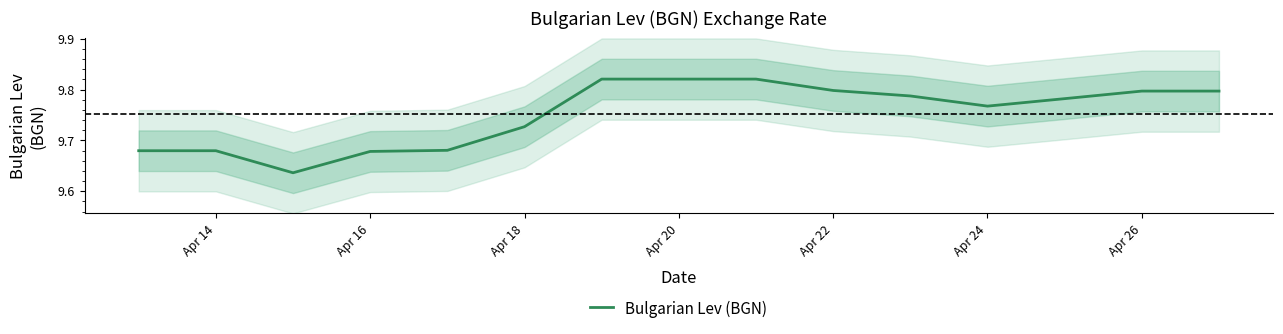

What is the value of the 6th point from the left?

9.7